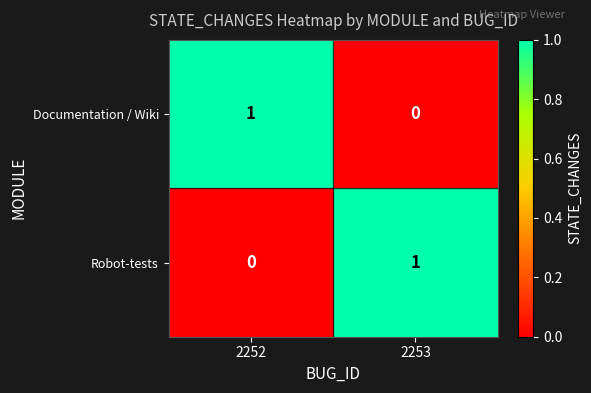

The value of Documentation / Wiki at 2252 is 2. True or false?

False